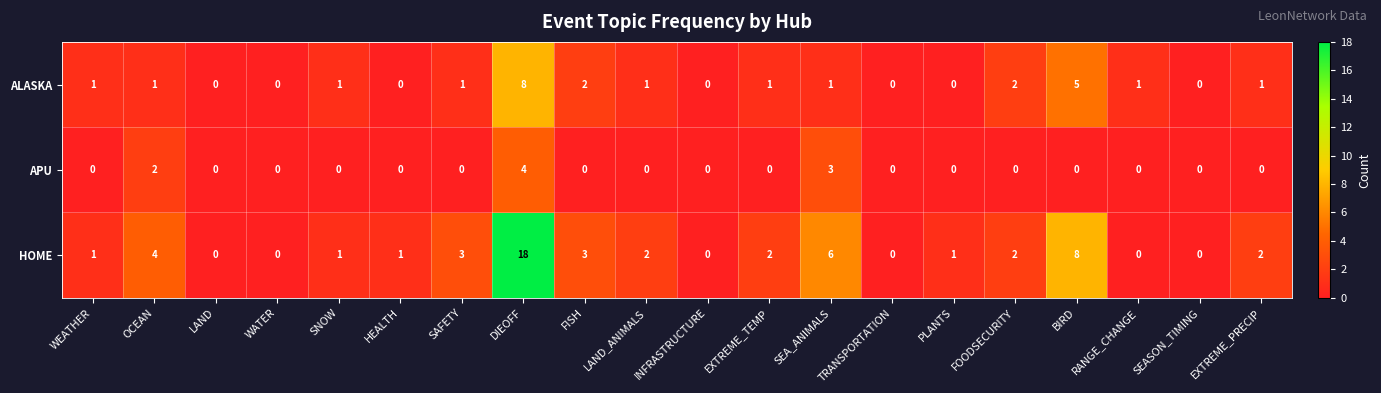

How many values in the HOME series are below 2?

10